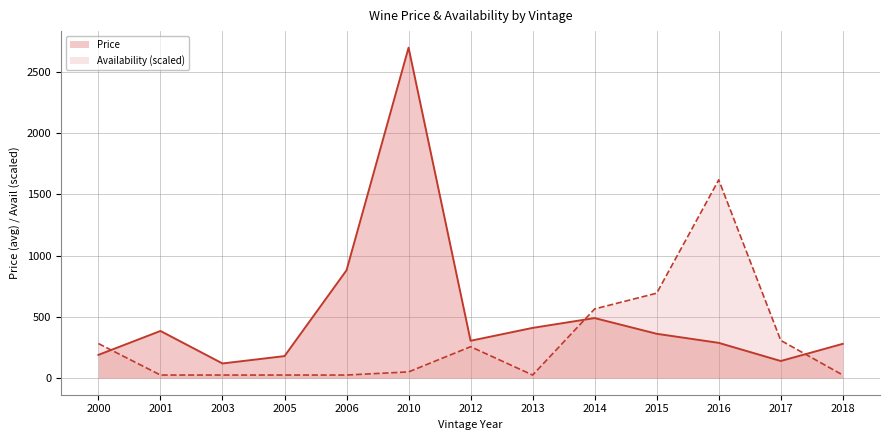

Which series ends up on top after the final intersection of Availability (scaled) and Price?

Price